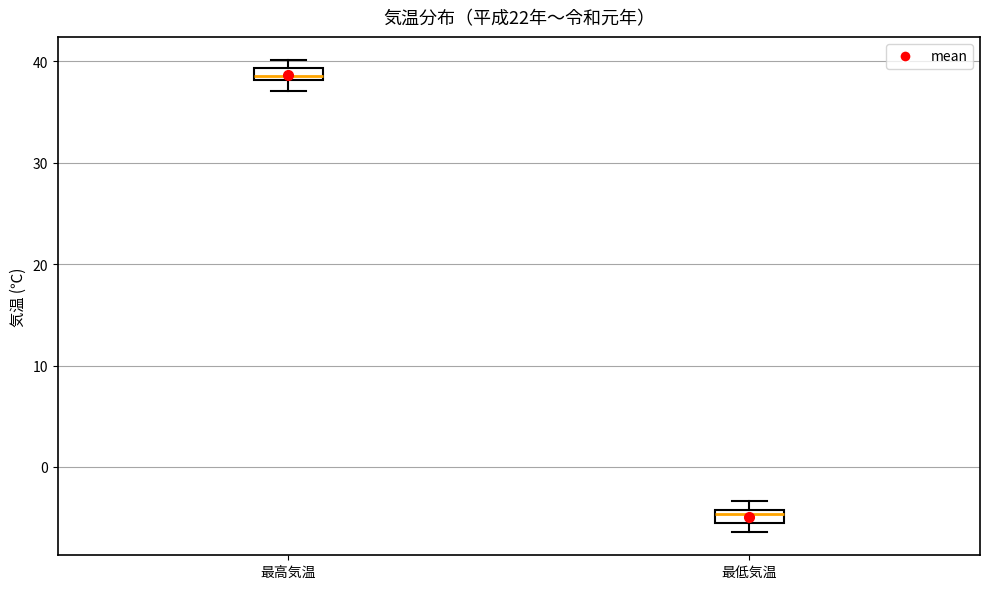

Which box's median line is the highest?

最高気温